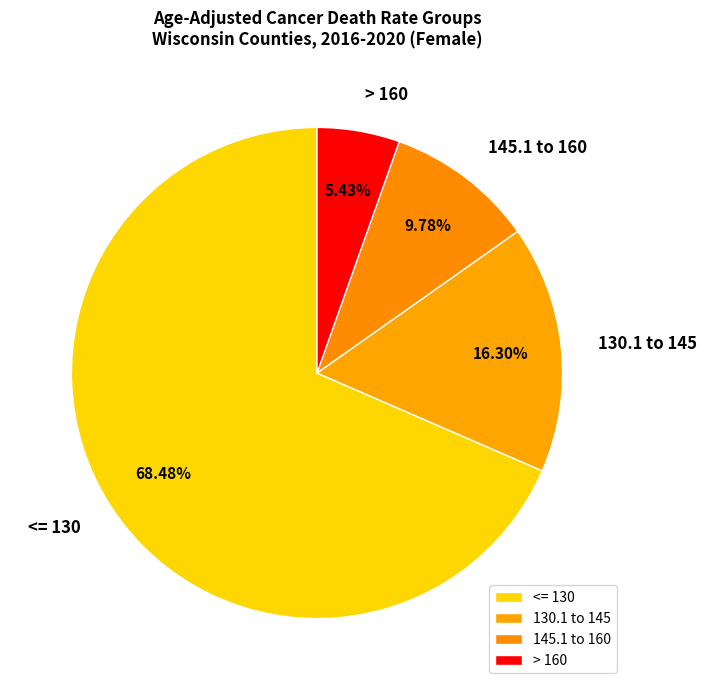

Count the number of slices in the pie.

4